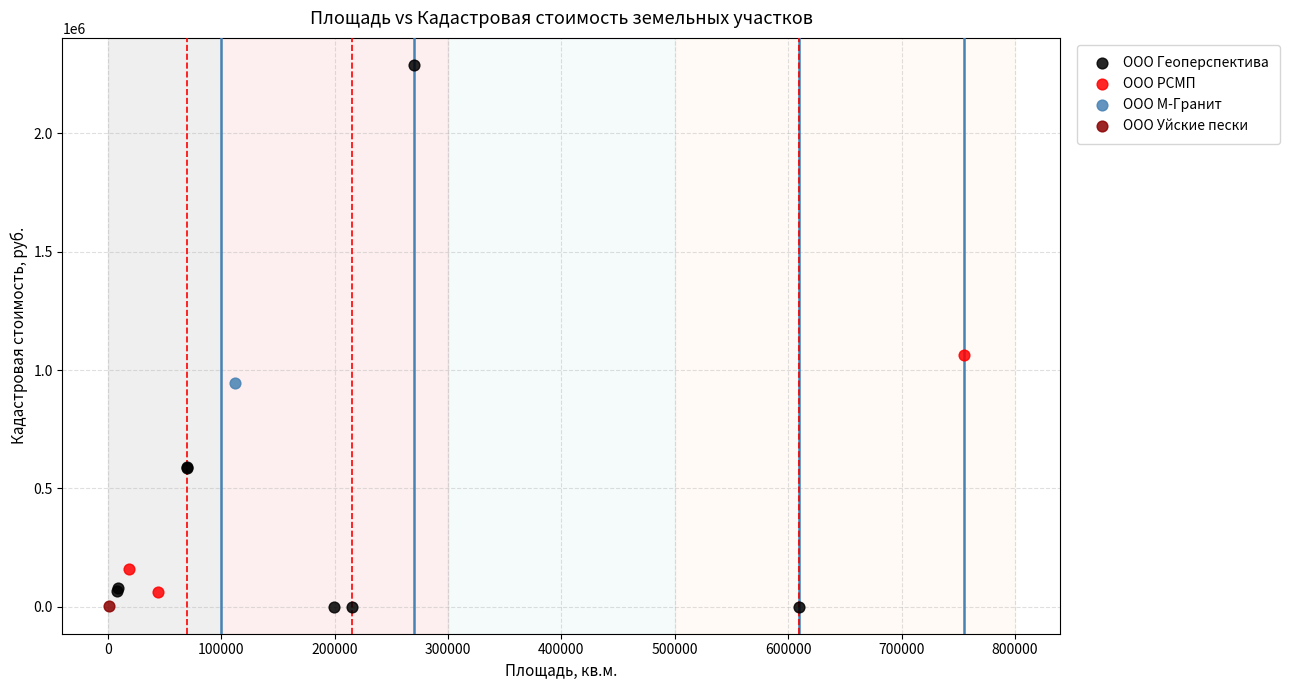

What are all the series names shown in the legend?

ООО Геоперспектива, ООО РСМП, ООО М-Гранит, ООО Уйские пески